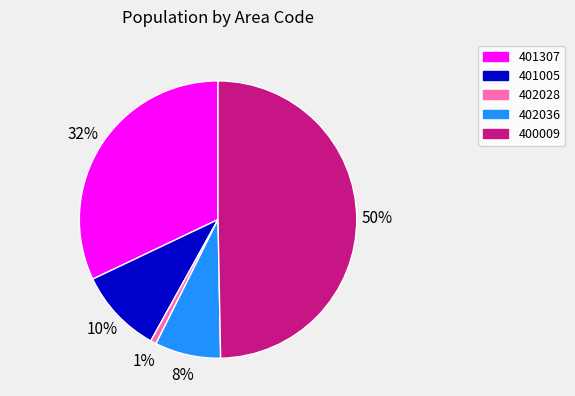

To the nearest percent, what is the difference between the largest and smallest slice percentages?

49%